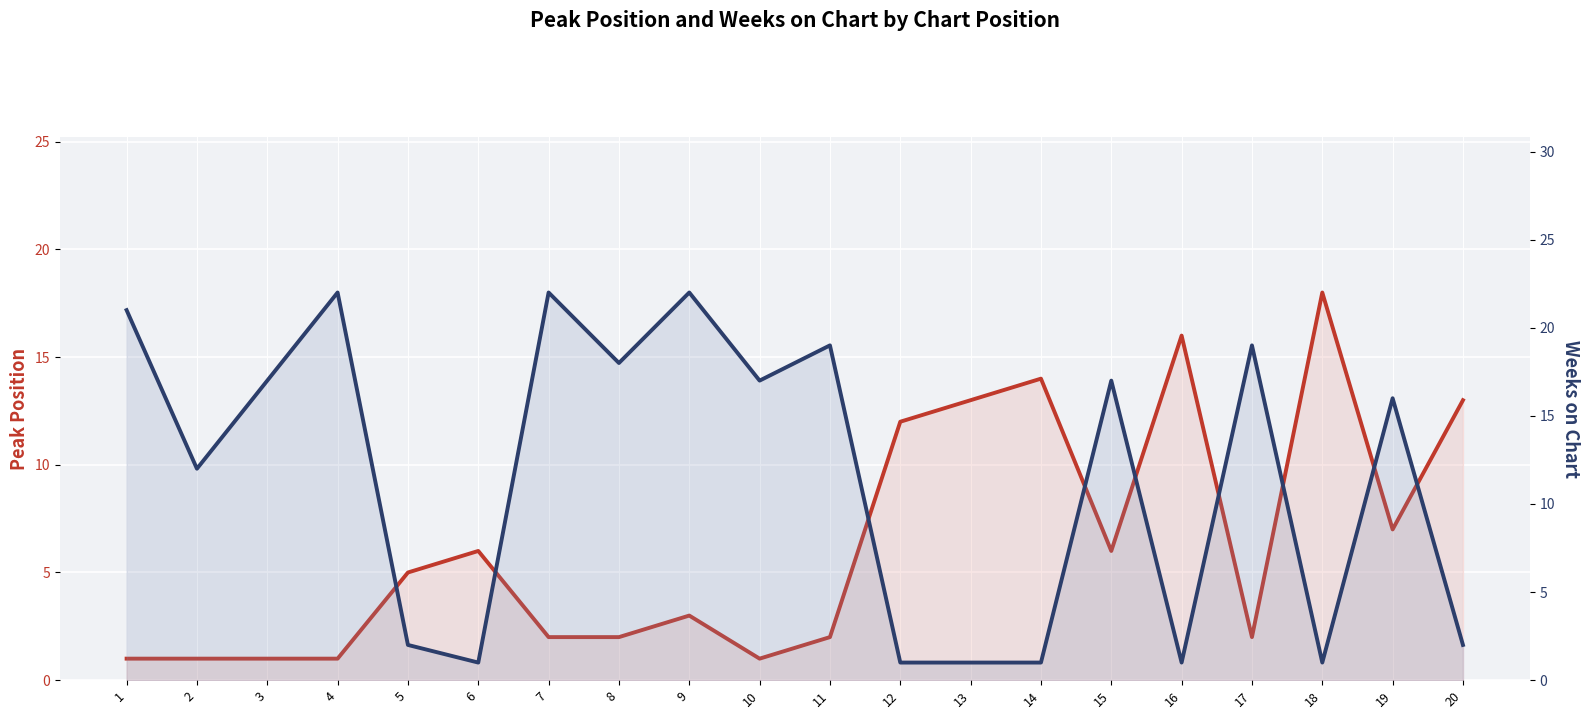

The value of Weeks on Chart at 19 is 4. True or false?

False